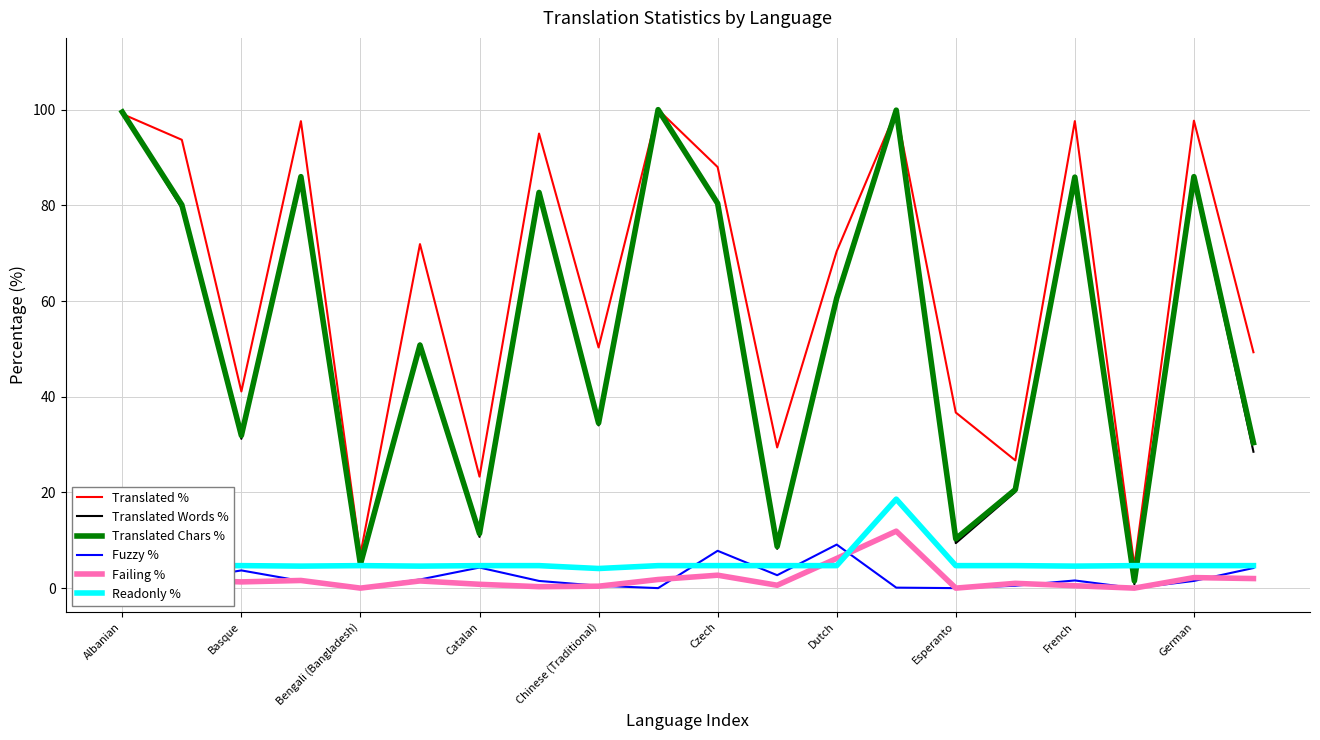

True or false: Failing % and Translated Chars % intersect in this chart.

False